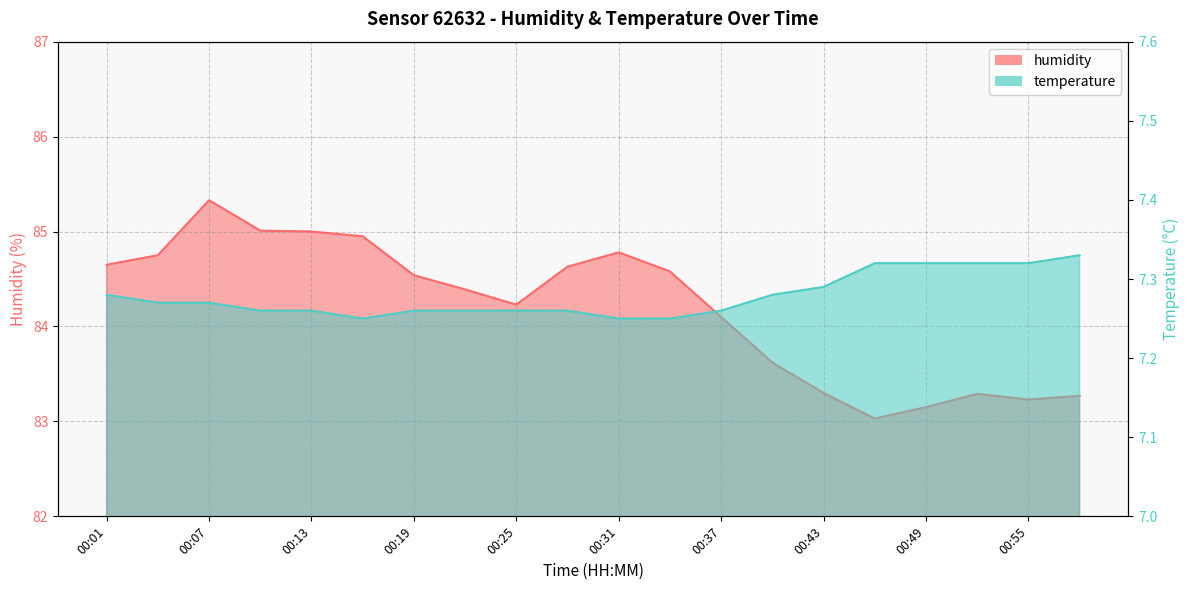

What is the difference between the humidity values at 00:10 and 00:46?

2.0